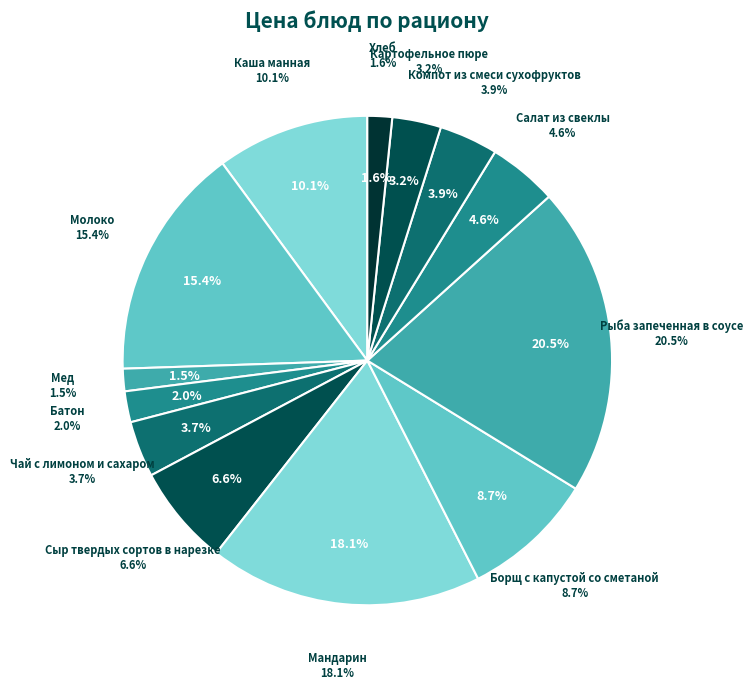

What percentage is the Мандарин slice, to the nearest percent?

18%